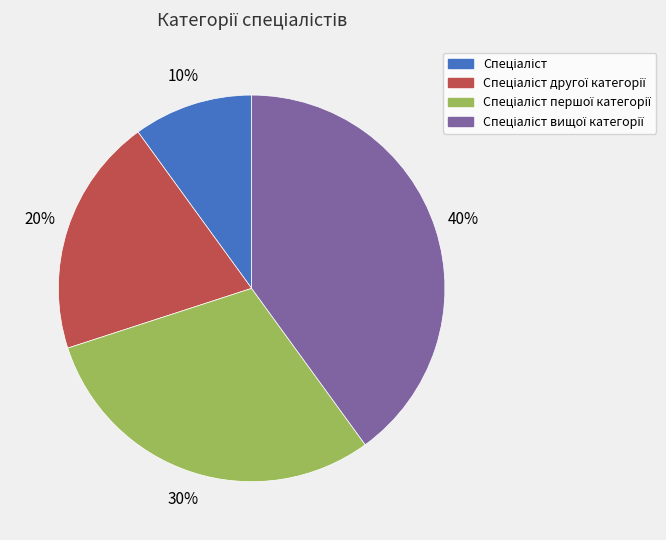

Does any single category account for the majority?

No